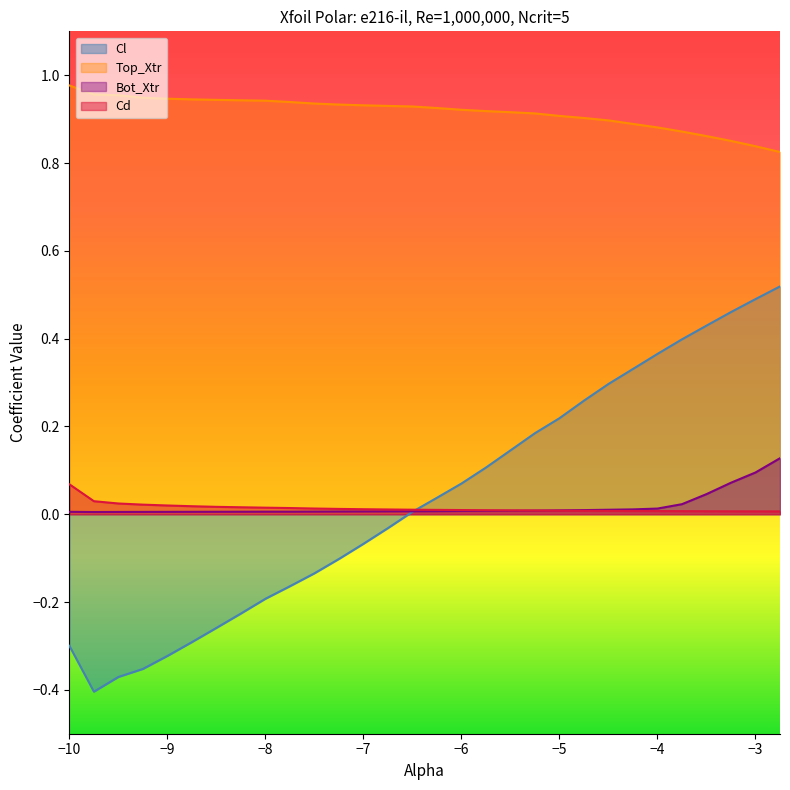

How many data points does each series have?

30